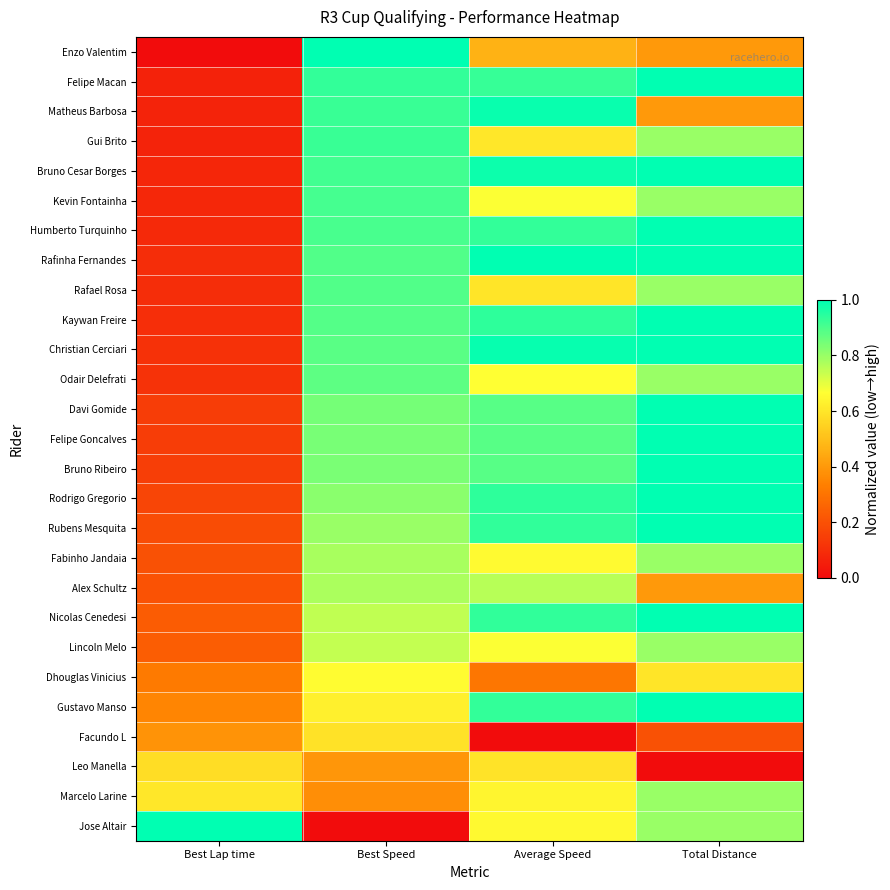

Reading left to right, transcribe all the data shown in this chart.

Enzo Valentim: Best Lap time=0.0	Best Speed=1.0	Average Speed=0.5	Total Distance=0.4
Felipe Macan: Best Lap time=0.1	Best Speed=0.9	Average Speed=0.9	Total Distance=1.0
Matheus Barbosa: Best Lap time=0.1	Best Speed=0.9	Average Speed=1.0	Total Distance=0.4
Gui Brito: Best Lap time=0.1	Best Speed=0.9	Average Speed=0.6	Total Distance=0.8
Bruno Cesar Borges: Best Lap time=0.1	Best Speed=0.9	Average Speed=1.0	Total Distance=1.0
Kevin Fontainha: Best Lap time=0.1	Best Speed=0.9	Average Speed=0.7	Total Distance=0.8
Humberto Turquinho: Best Lap time=0.1	Best Speed=0.9	Average Speed=0.9	Total Distance=1.0
Rafinha Fernandes: Best Lap time=0.1	Best Speed=0.9	Average Speed=1.0	Total Distance=1.0
Rafael Rosa: Best Lap time=0.1	Best Speed=0.9	Average Speed=0.6	Total Distance=0.8
Kaywan Freire: Best Lap time=0.1	Best Speed=0.9	Average Speed=0.9	Total Distance=1.0
Christian Cerciari: Best Lap time=0.1	Best Speed=0.9	Average Speed=1.0	Total Distance=1.0
Odair Delefrati: Best Lap time=0.1	Best Speed=0.9	Average Speed=0.7	Total Distance=0.8
Davi Gomide: Best Lap time=0.1	Best Speed=0.8	Average Speed=0.9	Total Distance=1.0
Felipe Goncalves: Best Lap time=0.1	Best Speed=0.8	Average Speed=0.9	Total Distance=1.0
Bruno Ribeiro: Best Lap time=0.1	Best Speed=0.8	Average Speed=0.9	Total Distance=1.0
Rodrigo Gregorio: Best Lap time=0.2	Best Speed=0.8	Average Speed=0.9	Total Distance=1.0
Rubens Mesquita: Best Lap time=0.2	Best Speed=0.8	Average Speed=0.9	Total Distance=1.0
Fabinho Jandaia: Best Lap time=0.2	Best Speed=0.8	Average Speed=0.7	Total Distance=0.8
Alex Schultz: Best Lap time=0.2	Best Speed=0.8	Average Speed=0.8	Total Distance=0.4
Nicolas Cenedesi: Best Lap time=0.2	Best Speed=0.7	Average Speed=0.9	Total Distance=1.0
Lincoln Melo: Best Lap time=0.2	Best Speed=0.7	Average Speed=0.7	Total Distance=0.8
Dhouglas Vinicius: Best Lap time=0.3	Best Speed=0.7	Average Speed=0.3	Total Distance=0.6
Gustavo Manso: Best Lap time=0.3	Best Speed=0.6	Average Speed=0.9	Total Distance=1.0
Facundo L: Best Lap time=0.4	Best Speed=0.6	Average Speed=0.0	Total Distance=0.2
Leo Manella: Best Lap time=0.6	Best Speed=0.4	Average Speed=0.6	Total Distance=0.0
Marcelo Larine: Best Lap time=0.6	Best Speed=0.4	Average Speed=0.6	Total Distance=0.8
Jose Altair: Best Lap time=1.0	Best Speed=0.0	Average Speed=0.7	Total Distance=0.8